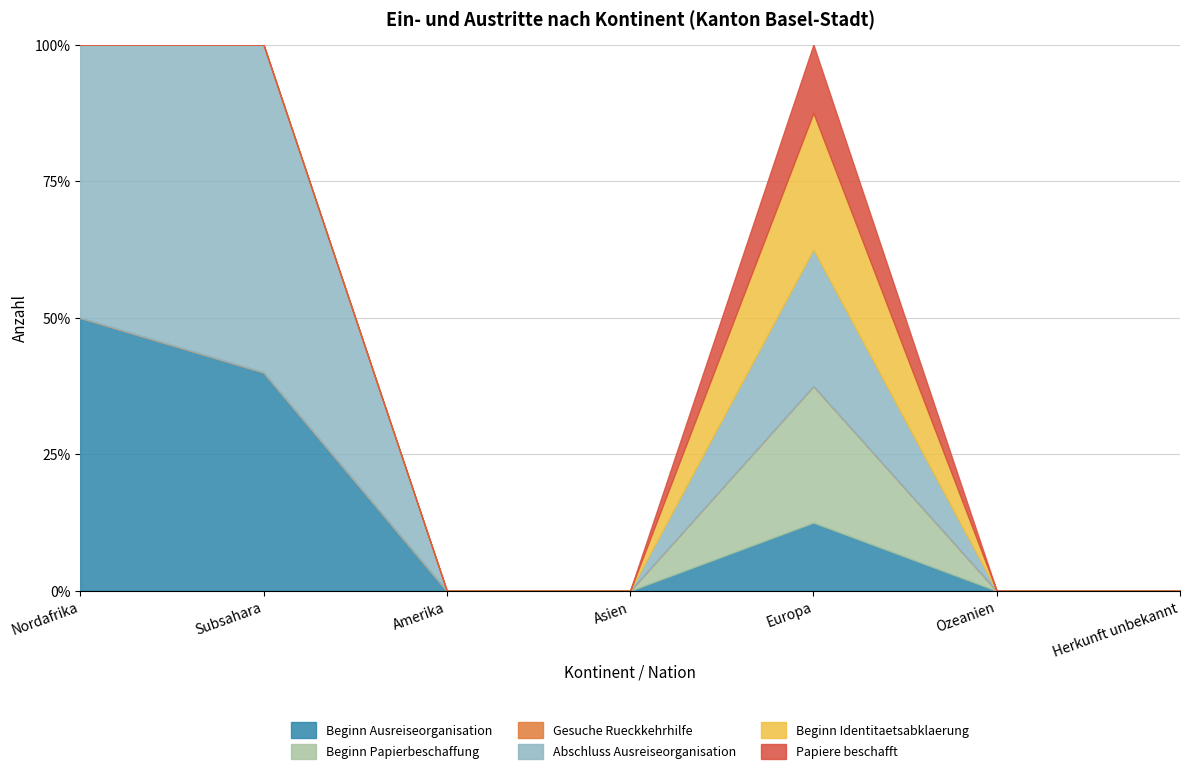

Rank the categories by Beginn Papierbeschaffung value from lowest to highest.

Nordafrika, Subsahara, Amerika, Asien, Ozeanien, Herkunft unbekannt, Europa